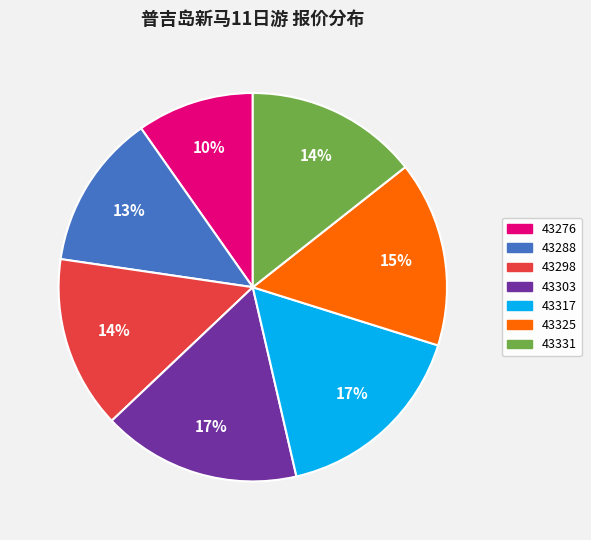

What percentage is the 43325 slice, to the nearest percent?

15%